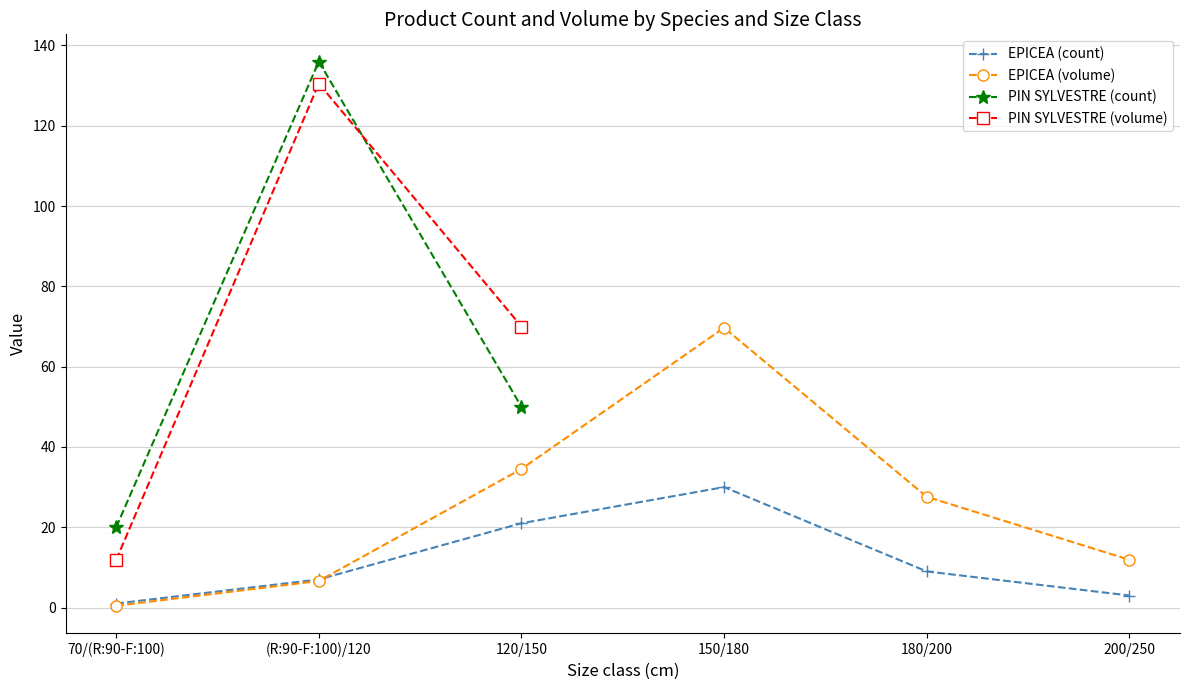

What is the label of the 5th point from the left?

180/200